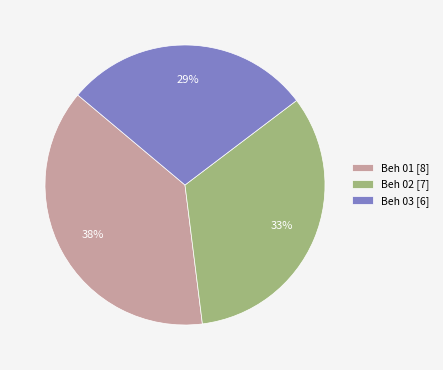

Rank the categories by value from highest to lowest.

Beh 01, Beh 02, Beh 03